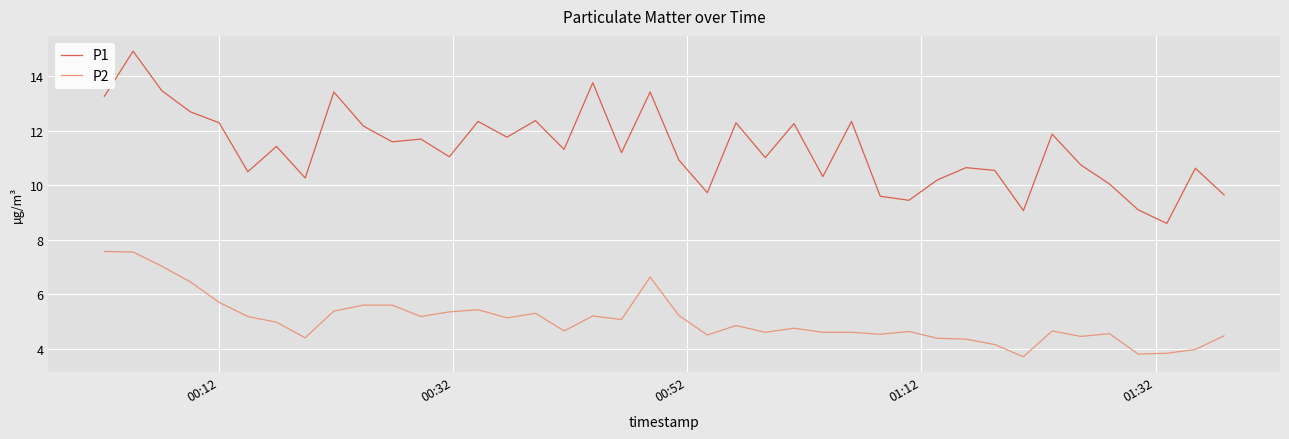

Which series has the largest total across all categories?

P1